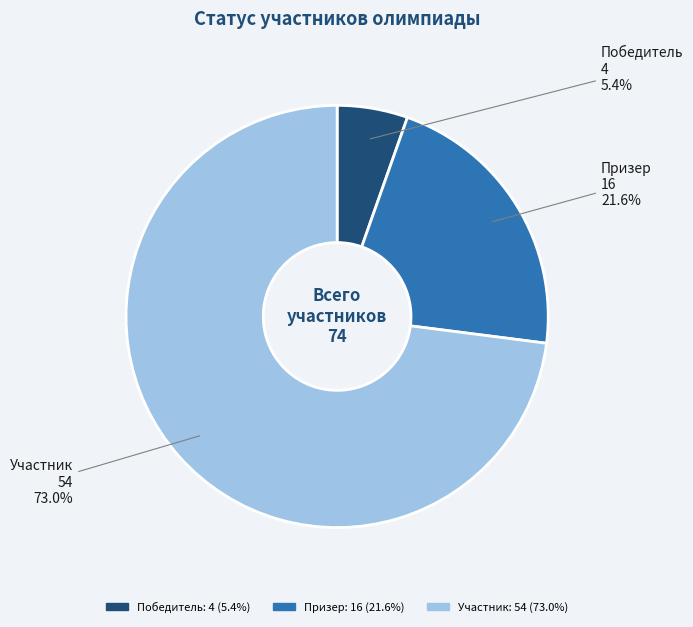

To the nearest percent, what is the combined percentage of Участник and Призер?

95%